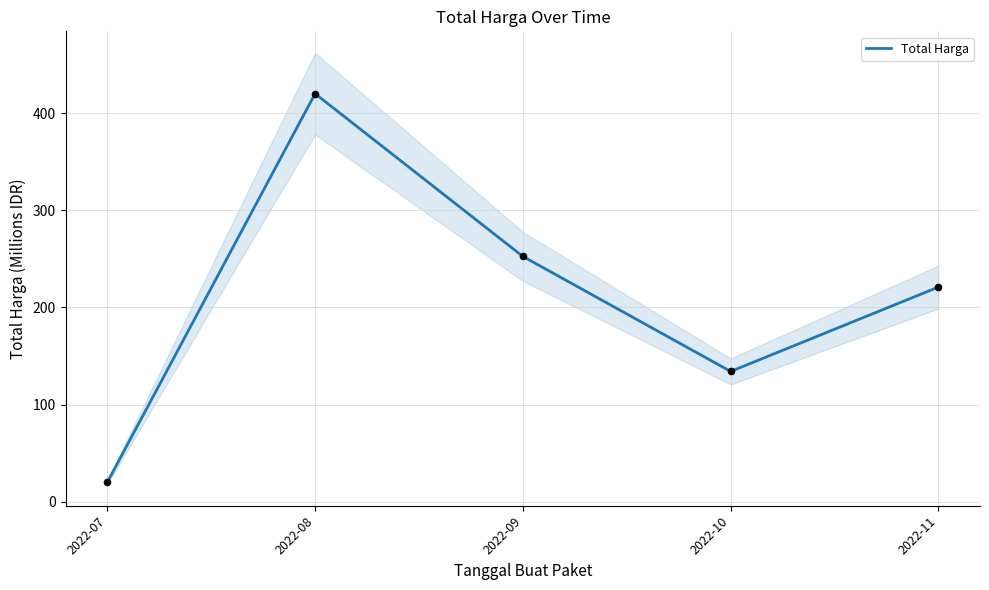

What is the change in value from 2022-09 to 2022-11?

-31.5